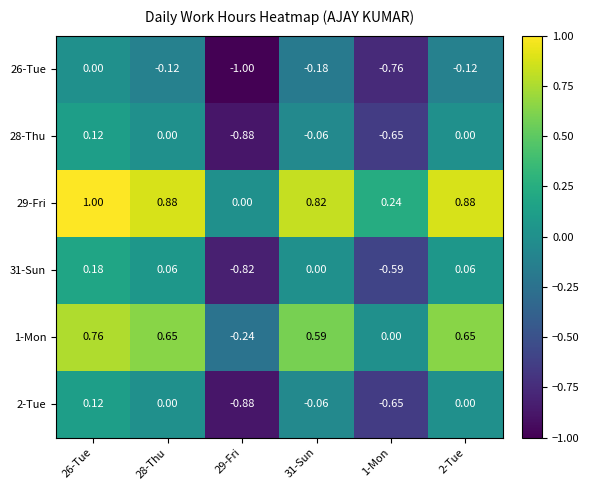

What is the greatest value displayed?

1.0